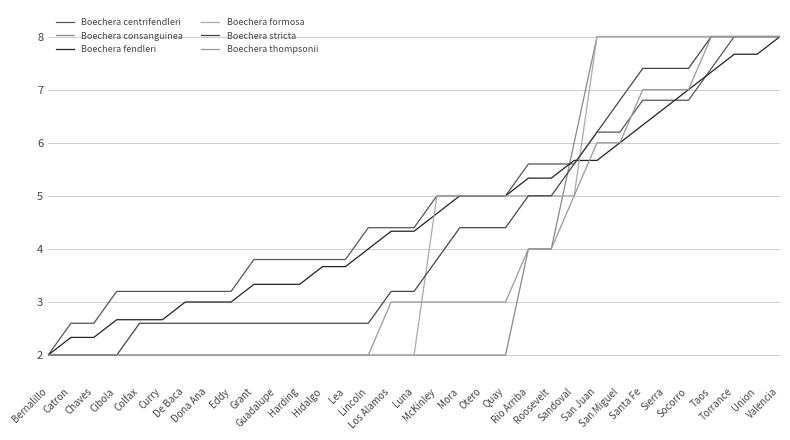

Does the chart have visible grid lines?

Yes